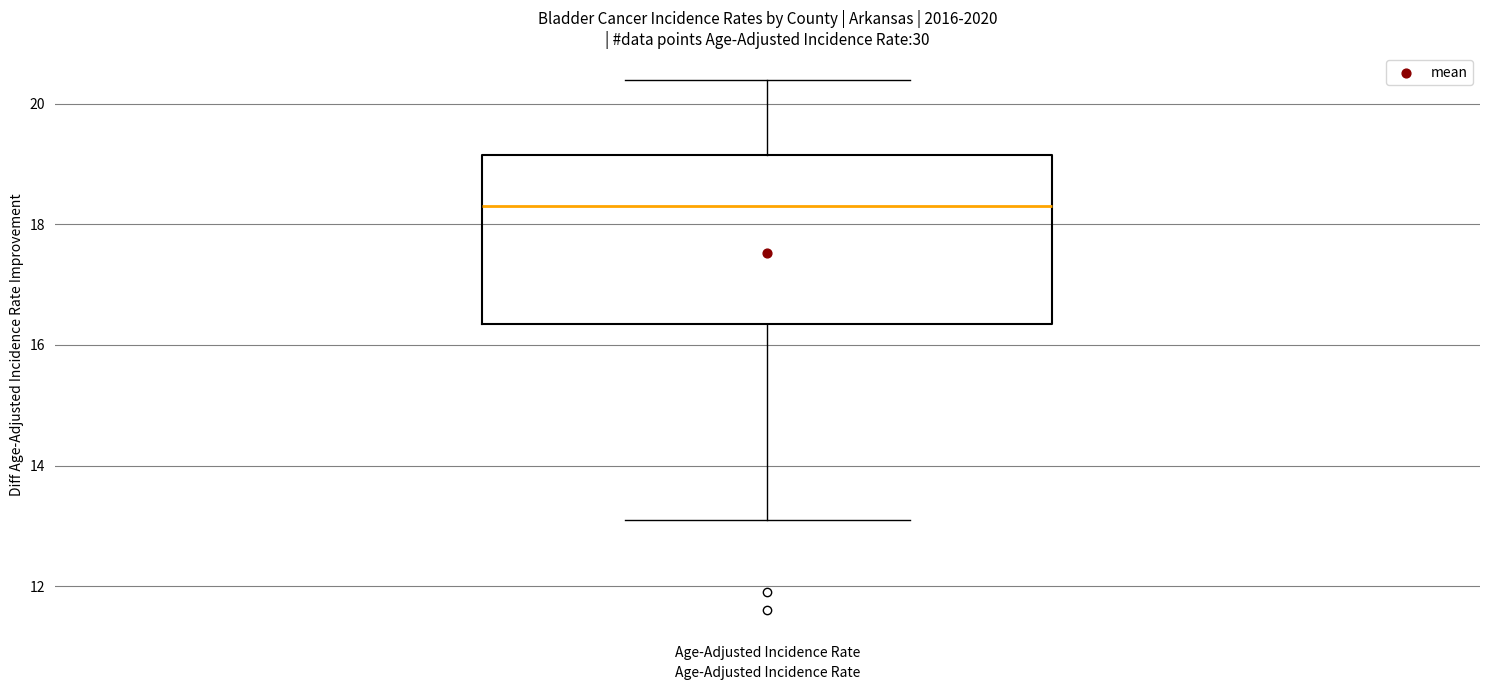

Read this box plot against the y-axis: the position of the median line, the range covered by the box, and the ends of both whiskers. The values are not printed on the chart, so give them approximately, as read against the axis.

median 18.4, box 16.4 to 19.2, whiskers 13.2 to 20.4